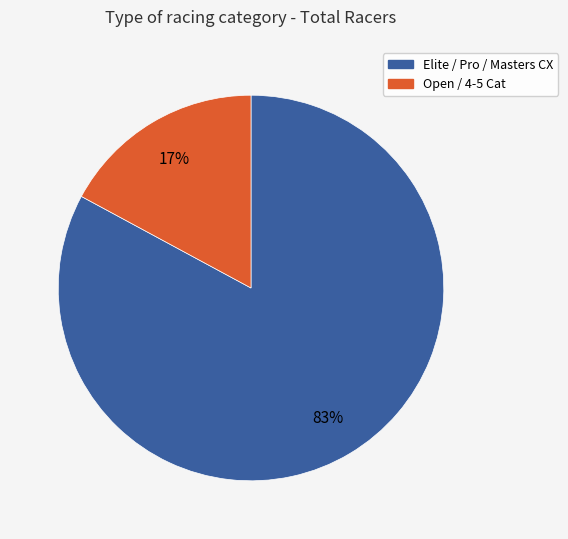

Which has a higher value, Open / 4-5 Cat or Elite / Pro / Masters CX?

Elite / Pro / Masters CX